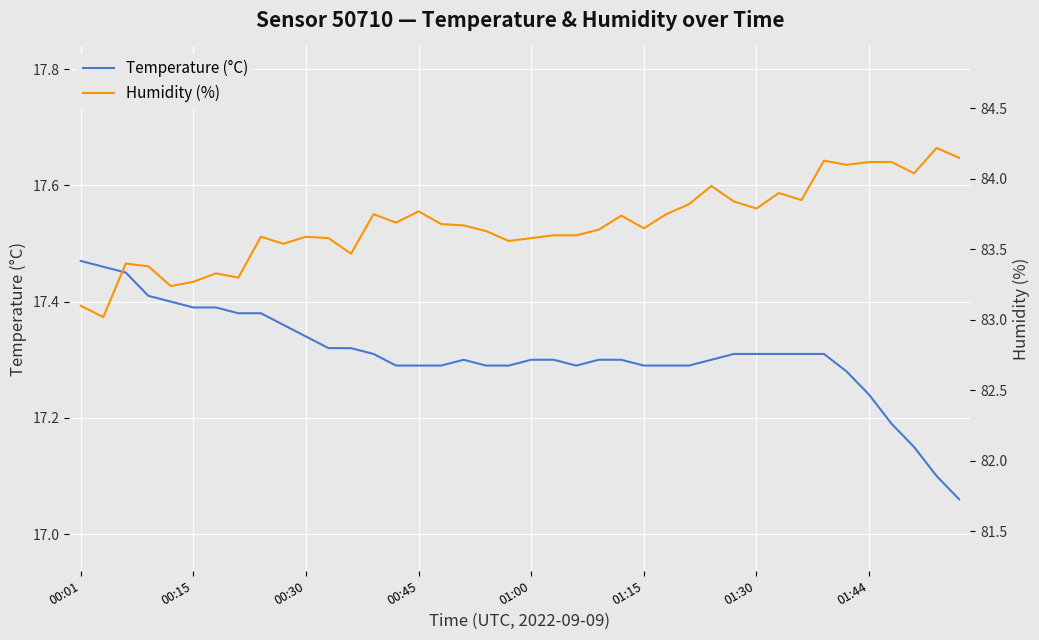

Which series changed the most between 31 and 33?

Humidity (%)